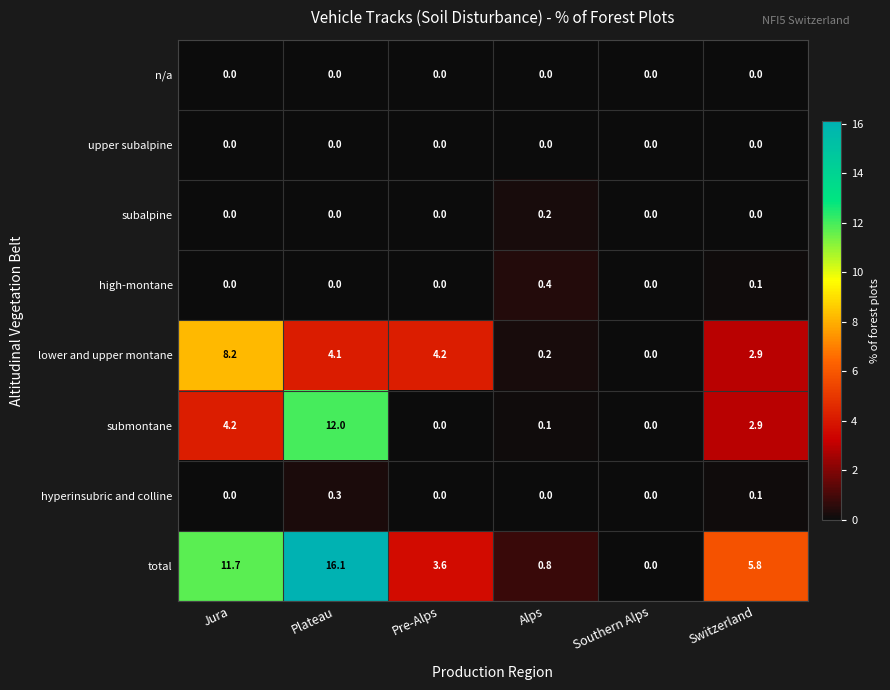

What is the greatest value displayed?

16.1